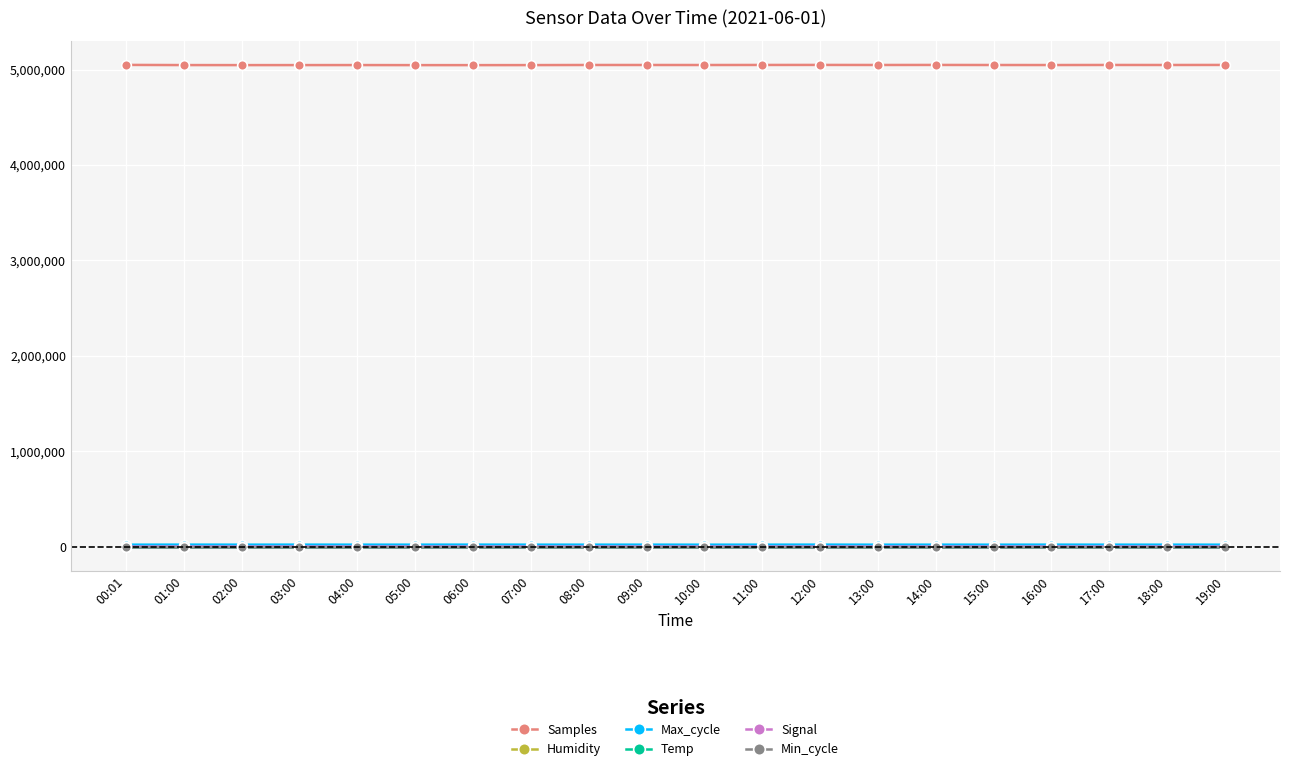

How many distinct data groups are displayed?

6